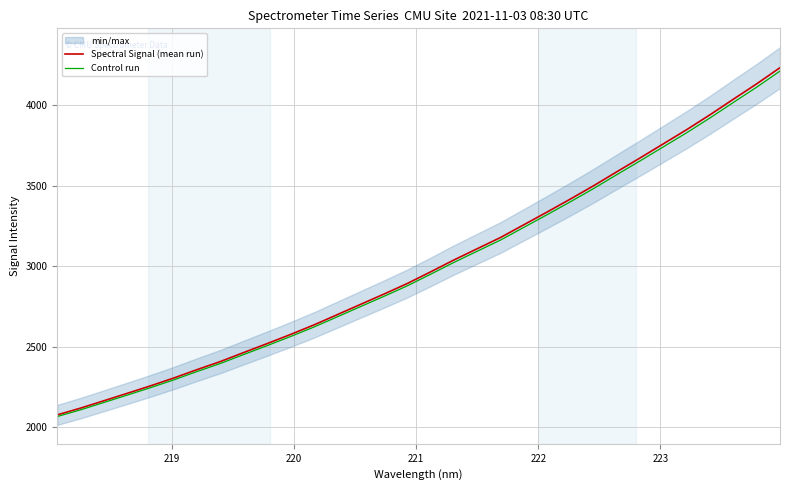

True or false: Control run and Spectral Signal (mean run) cross at least once.

False